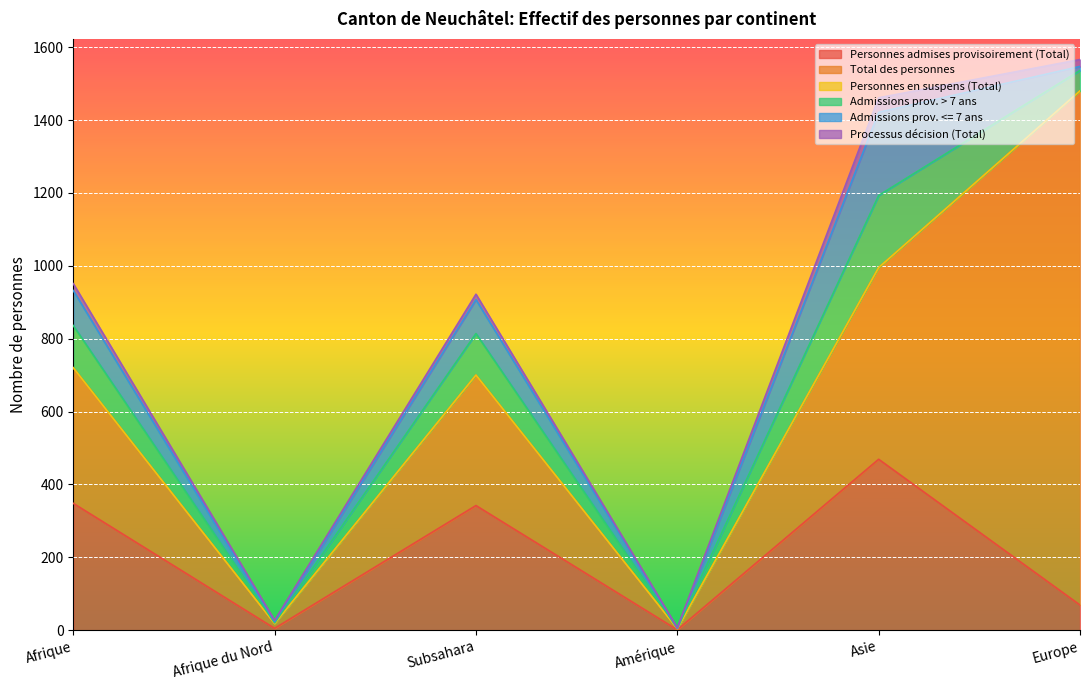

What is the sum of the Processus décision (Total) values at Europe and Subsahara?

34